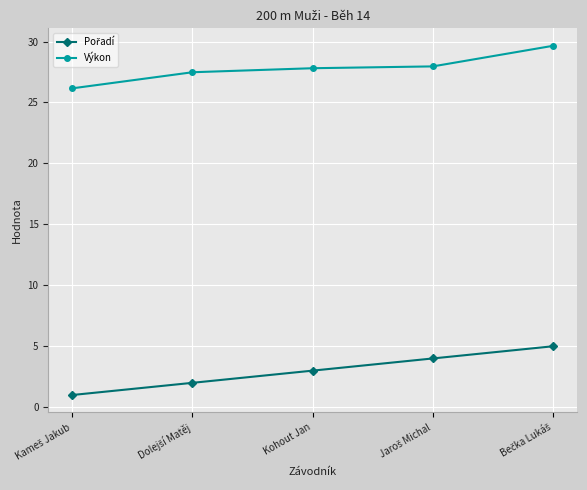

What is the difference between the maximum and second lowest values in the Výkon series?

2.2